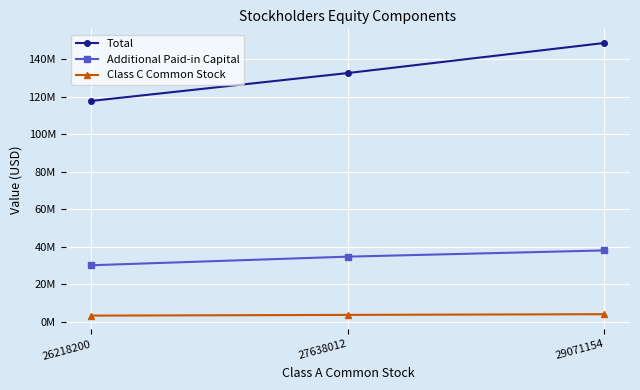

What is the value of the Class C Common Stock point at the 2nd from the left?

3804458